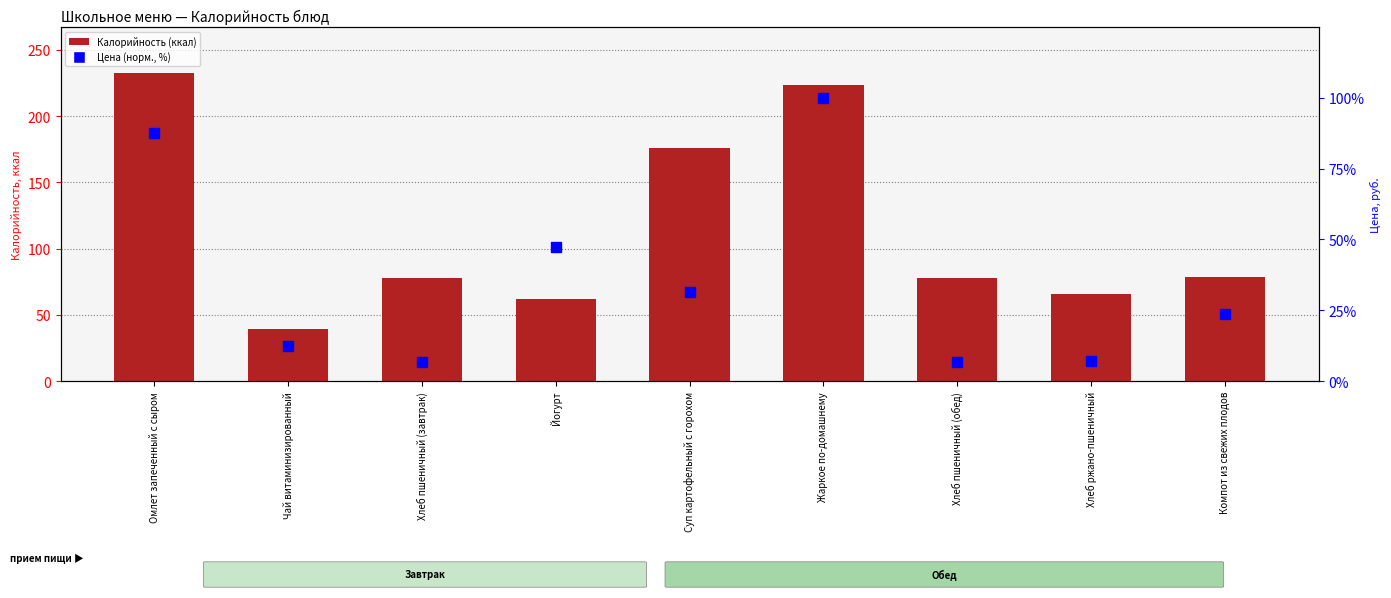

Which series has the widest spread of Y values?

Калорийность (ккал)